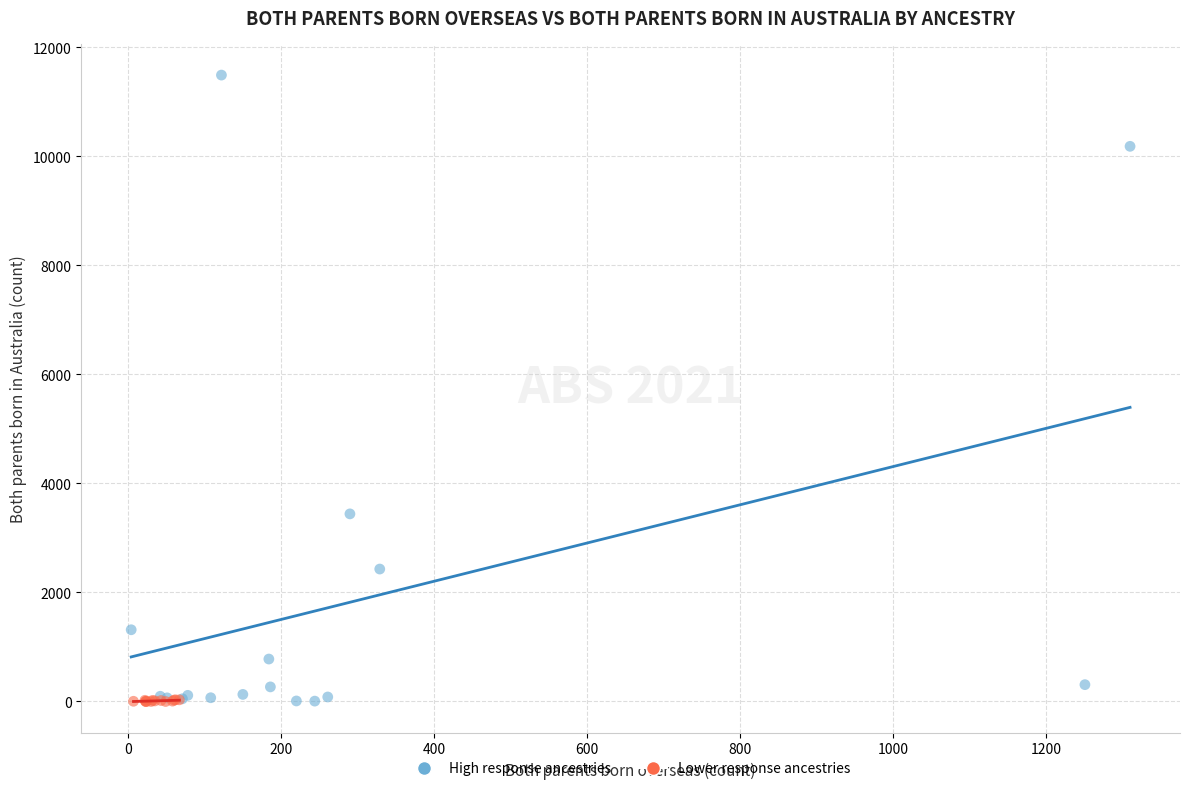

What are all the series names shown in the legend?

High response ancestries, Lower response ancestries